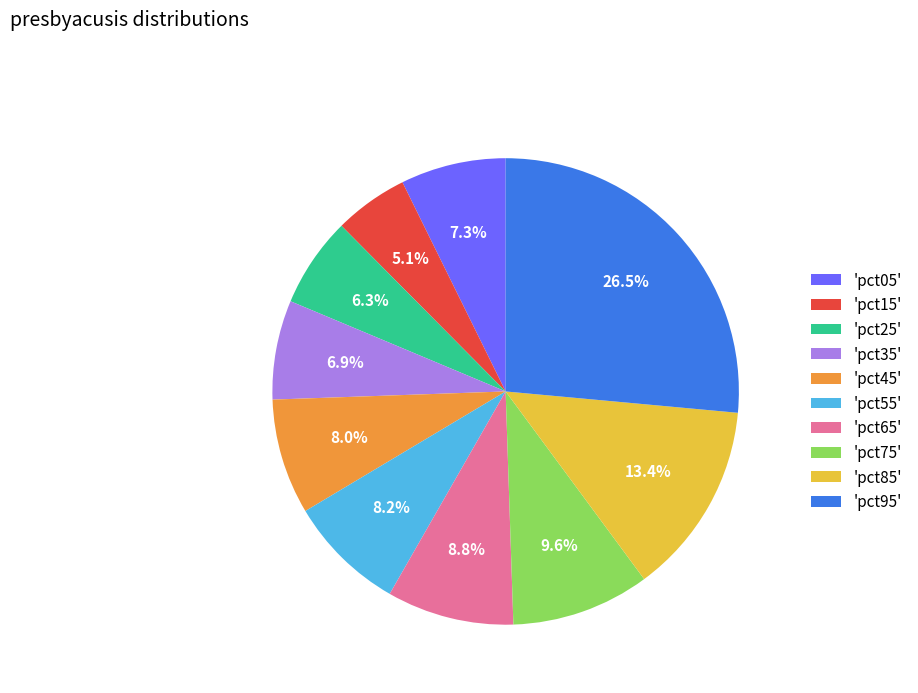

Between 'pct55' and 'pct25', which is larger?

'pct55'